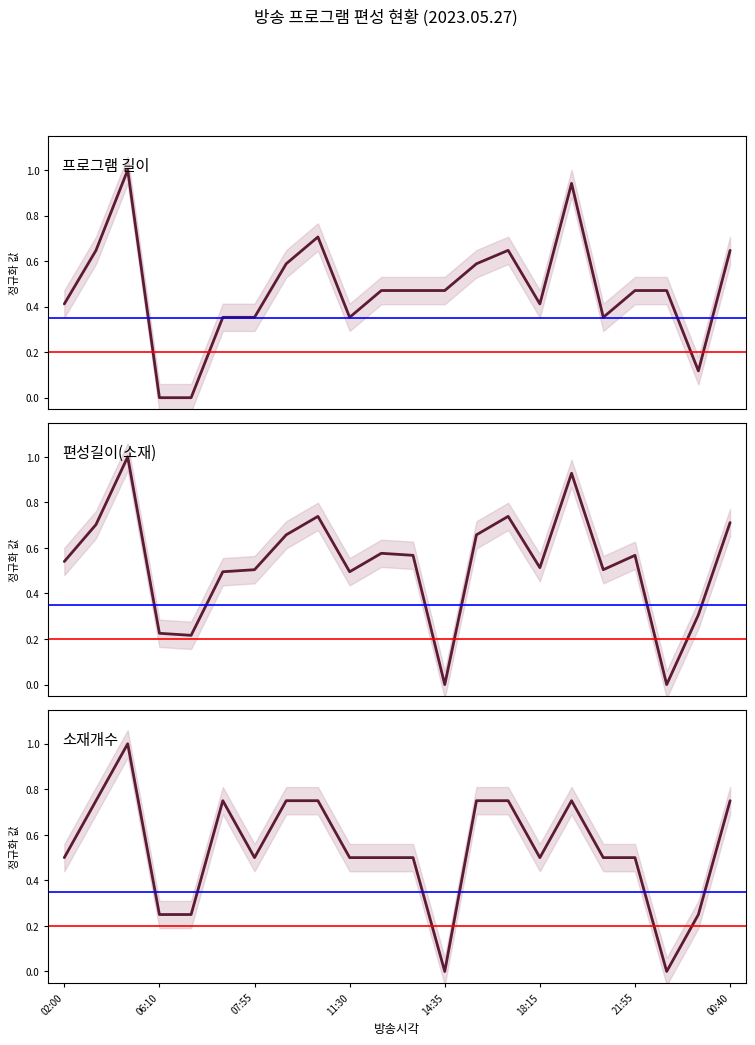

What is the sum of the 소재개수 values at 11 and 00:40?

1.2